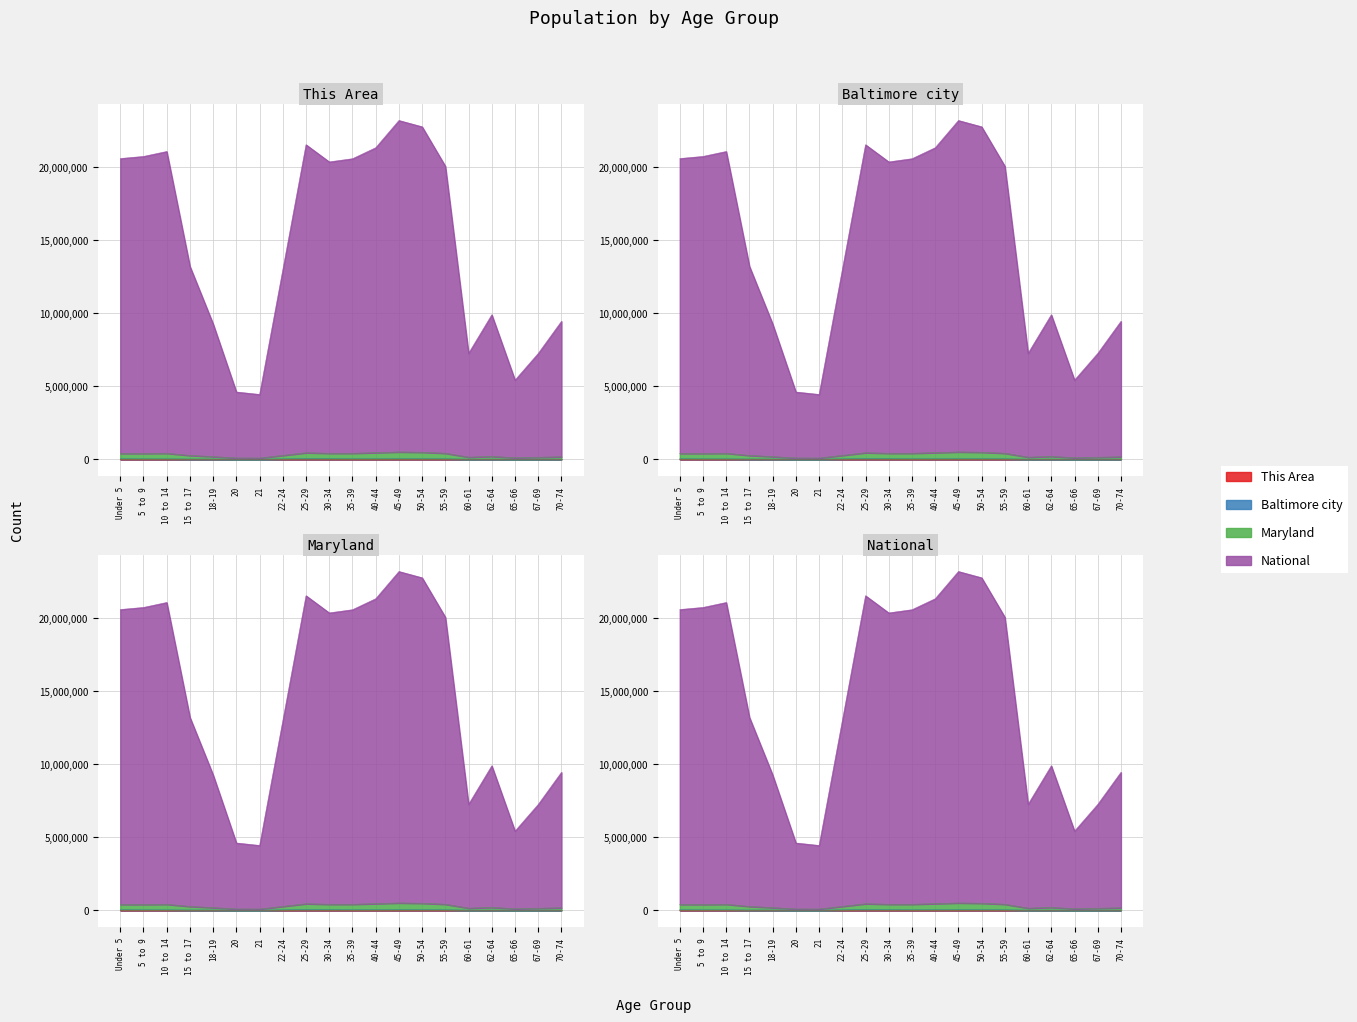

What is the average value of the Baltimore city series?

29487